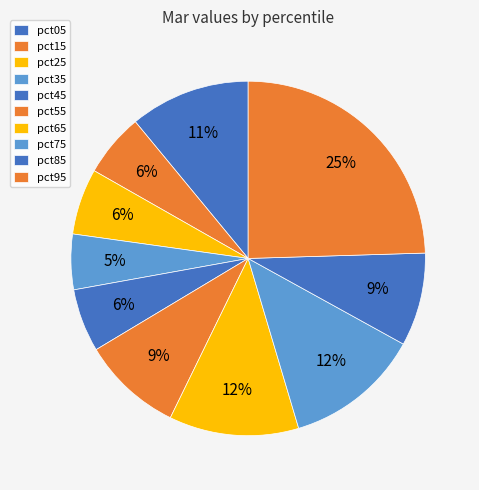

Is there a majority slice in this chart?

No